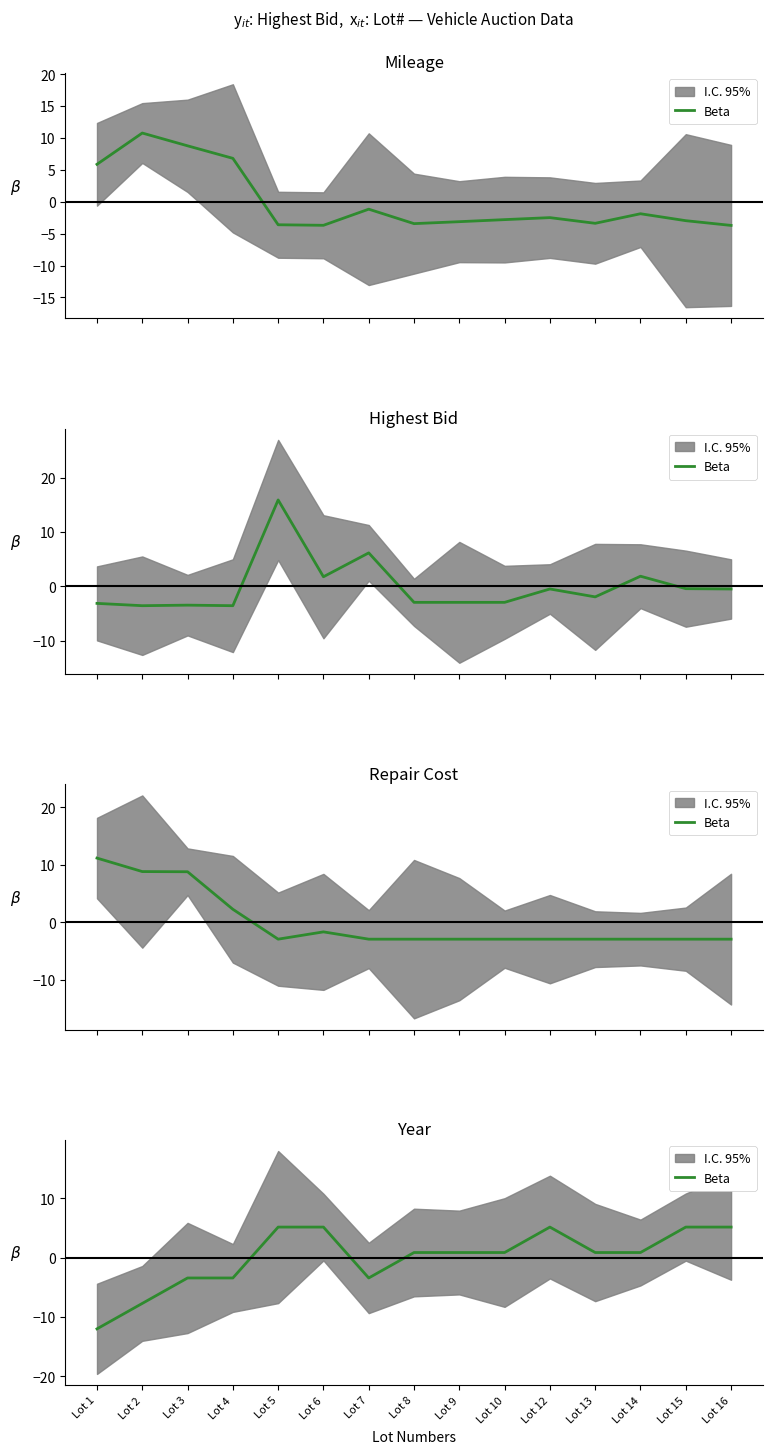

Does the chart display data point markers on the line(s)?

No